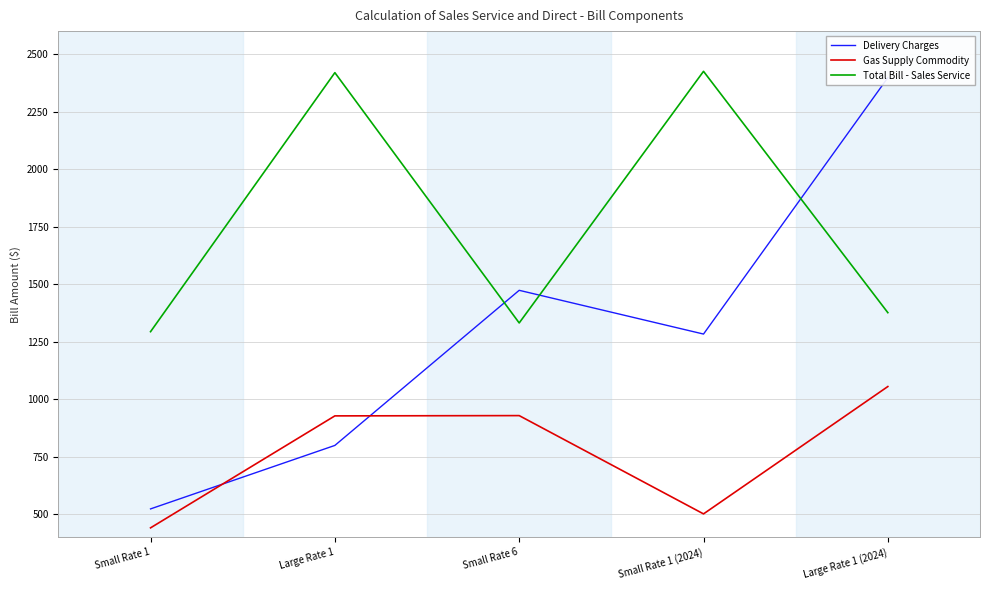

True or false: Gas Supply Commodity has a value of 1055.2 at Large Rate 1 (2024).

True